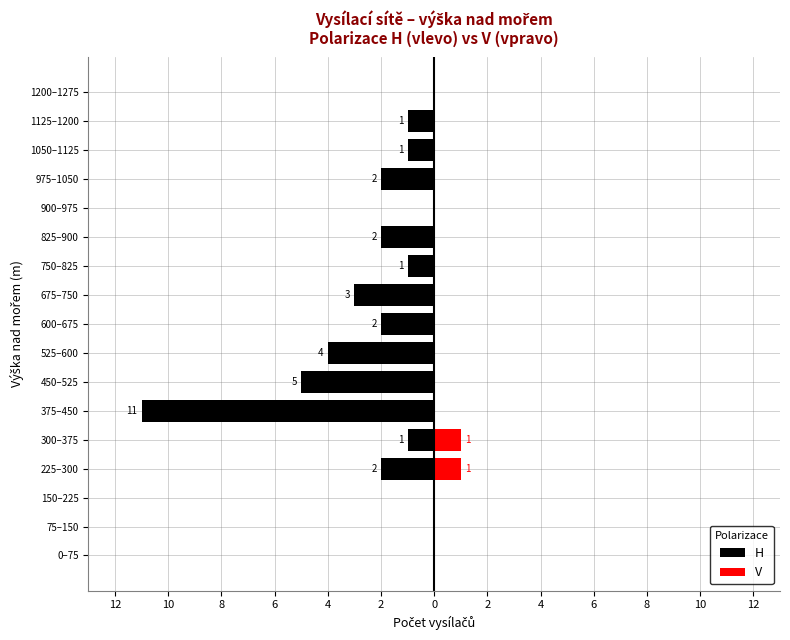

Which has a higher value, 375–450 or 825–900?

825–900